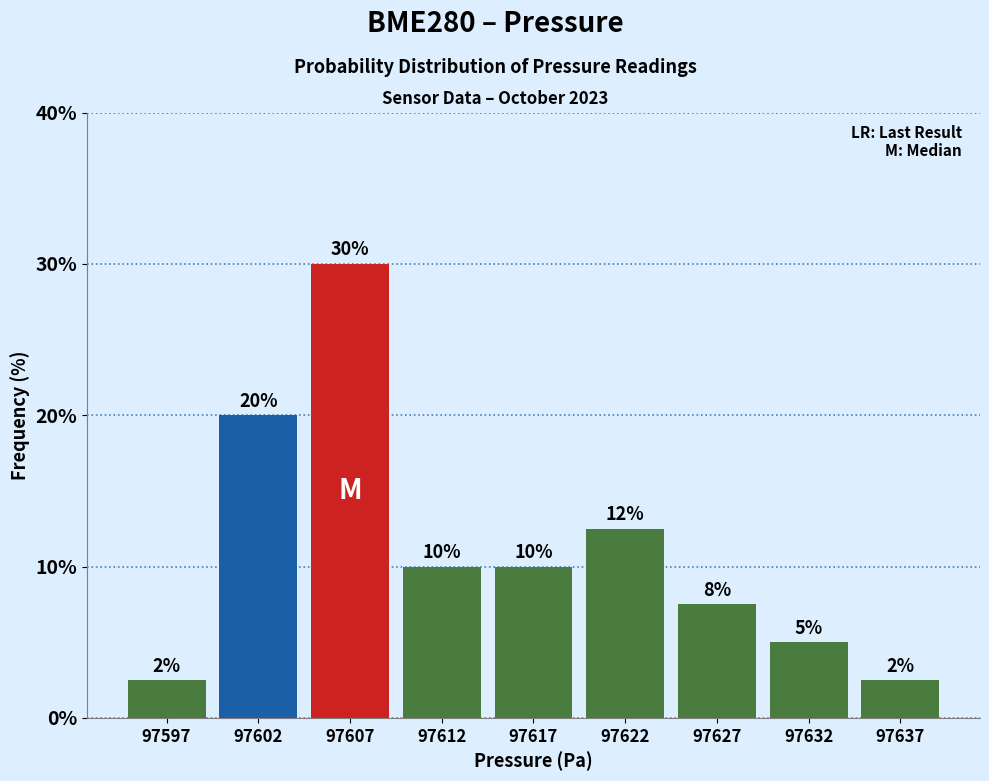

Is it true that the value at 97632 is 5.0?

True